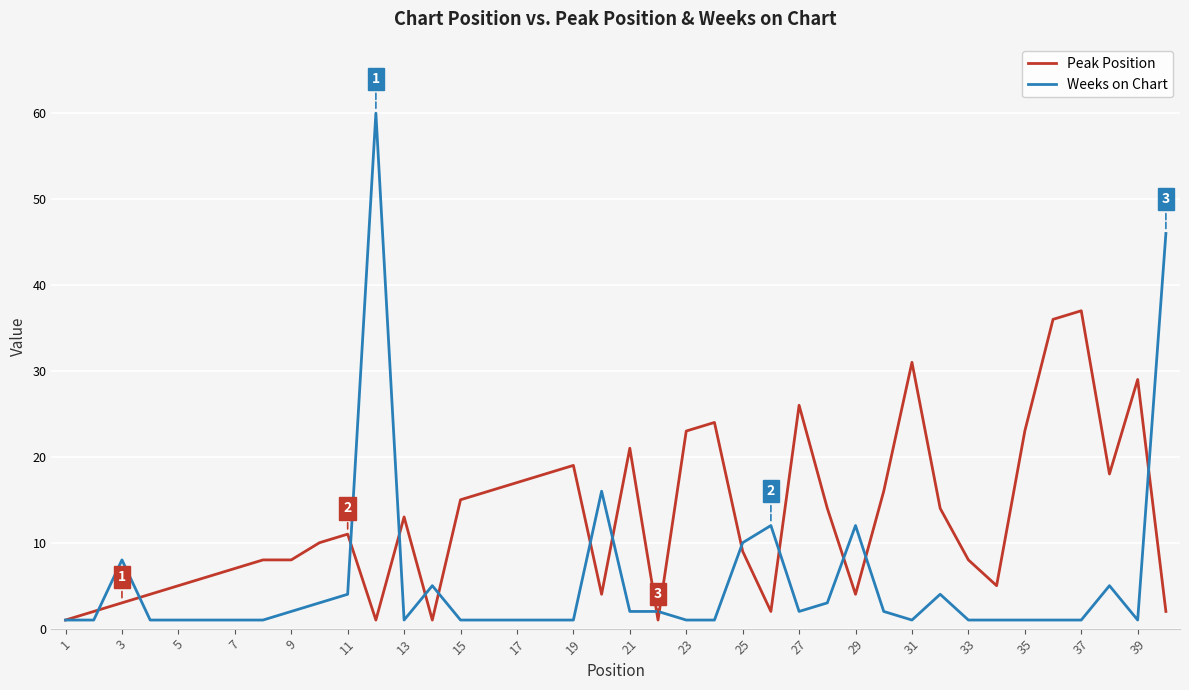

Reading left to right, what are all the values shown in this chart?

Peak Position: 1	2	3	4	5	6	7	8	8	10	11	1	13	1	15	16	17	18	19	4	21	1	23	24	9	2	26	14	4	16	31	14	8	5	23	36	37	18	29	2
Weeks on Chart: 1	1	8	1	1	1	1	1	2	3	4	60	1	5	1	1	1	1	1	16	2	2	1	1	10	12	2	3	12	2	1	4	1	1	1	1	1	5	1	46